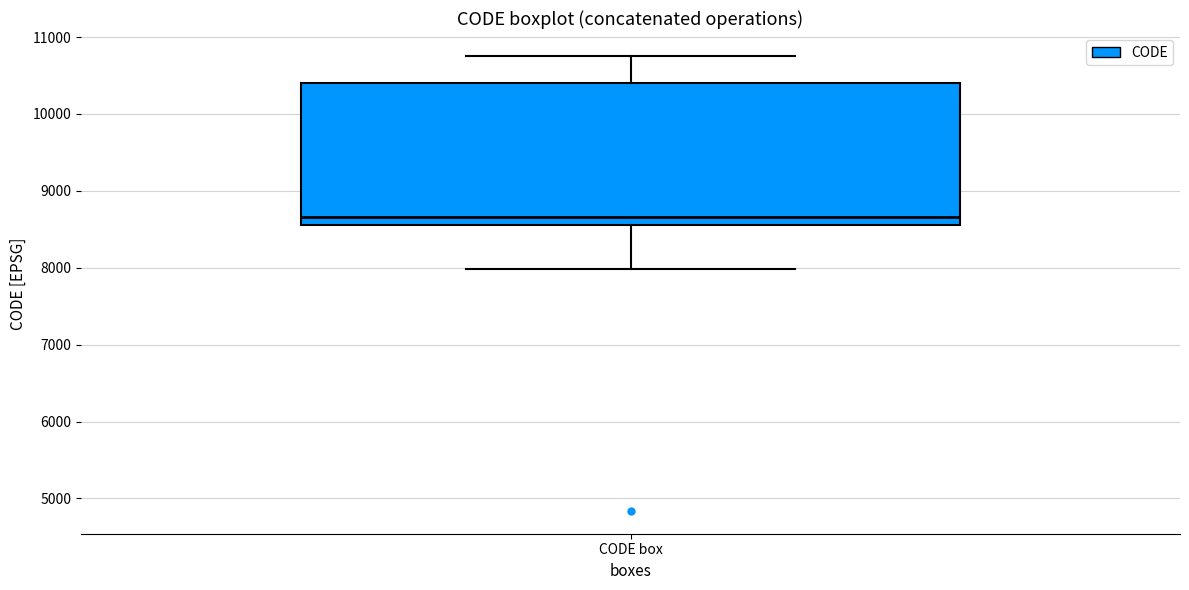

Transcribe this box plot: give where the median line is, the range the box spans, and where the two whiskers end, as read against the y-axis. The values are not printed on the chart, so give them approximately, as read against the axis.

median 8700, box 8600 to 10400, whiskers 8000 to 10800